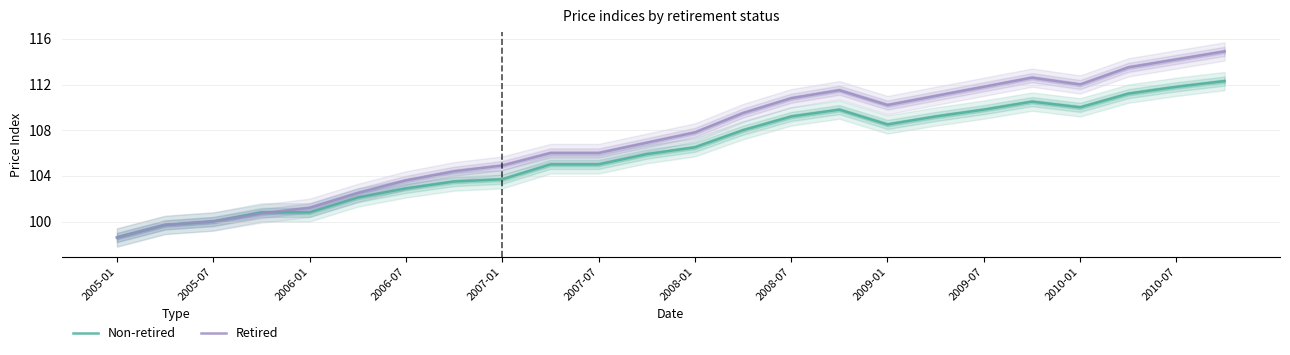

Which series ends up on top after the final intersection of Retired and Non-retired?

Retired